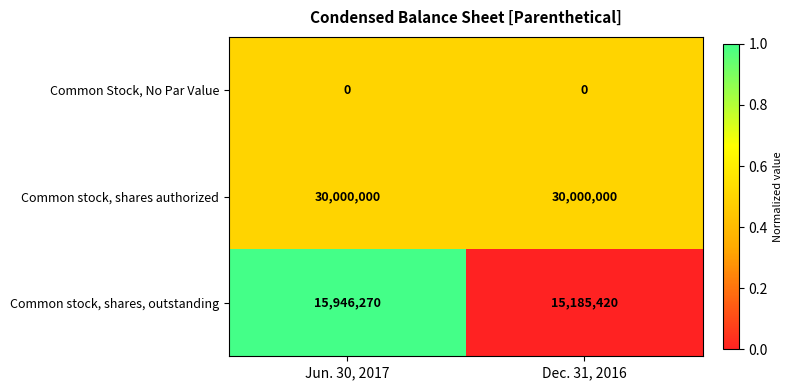

How many series are shown in this chart?

3